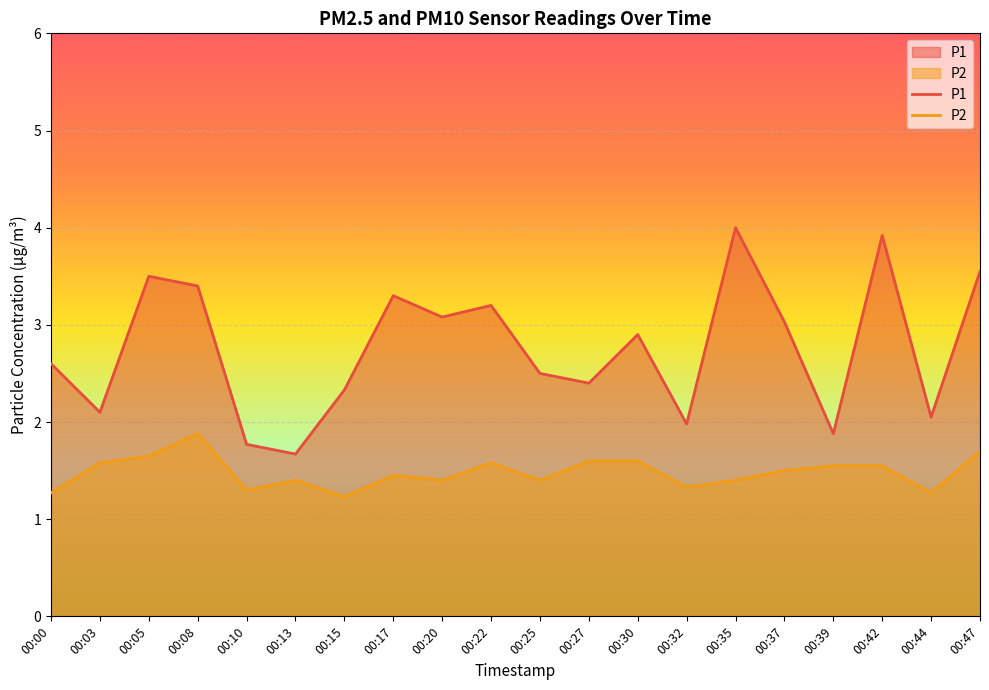

True or false: P2 and P1 cross at least once.

False